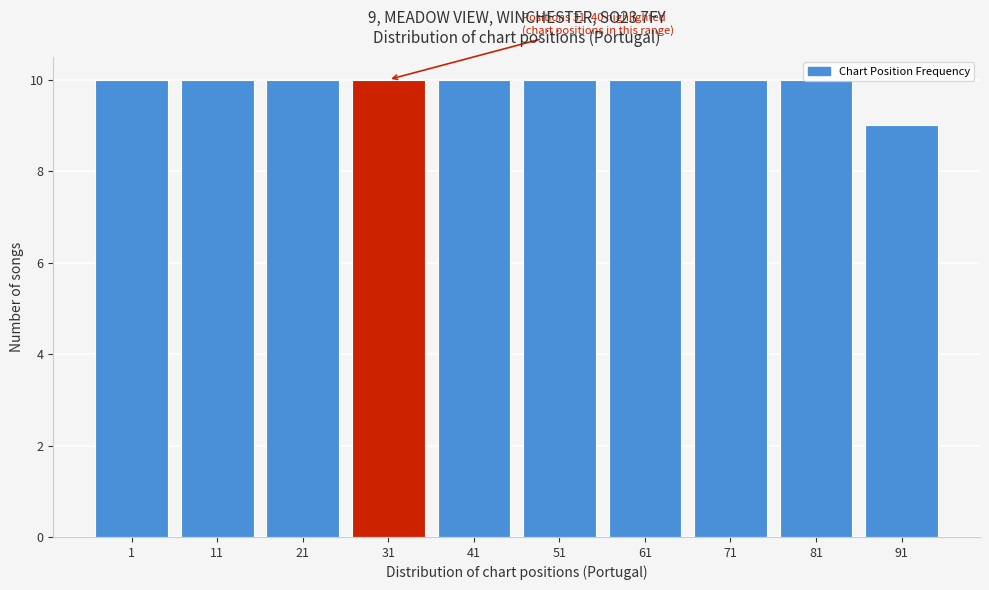

Is it true that the value at 61 is 16?

False